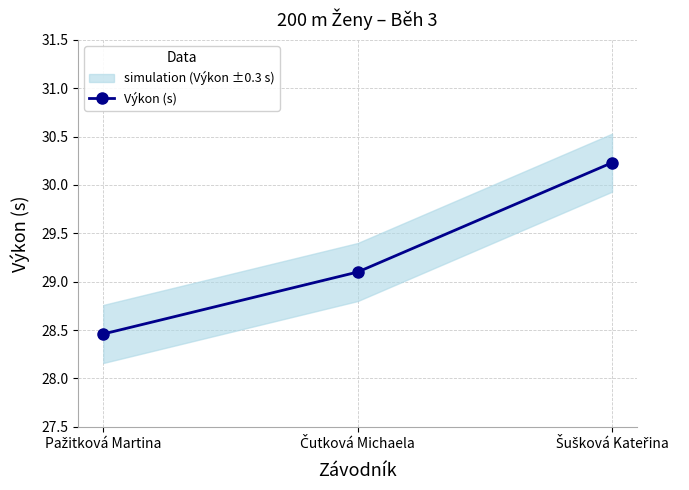

How many lines are shown in the chart?

1